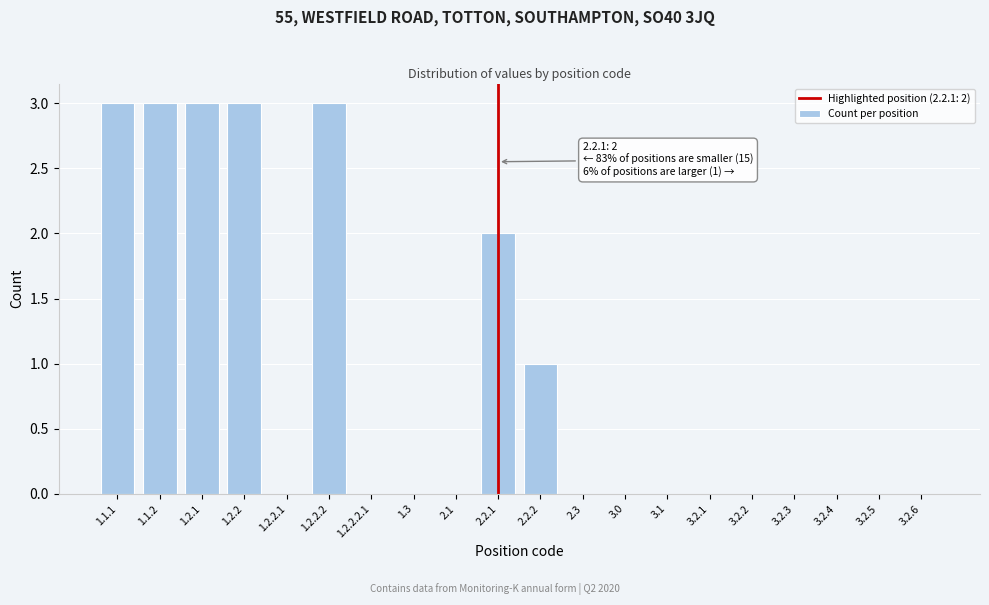

Reading left to right, transcribe all the data shown in this chart.

1.1.1=3	1.1.2=3	1.2.1=3	1.2.2=3	1.2.2.1=0	1.2.2.2=3	1.2.2.2.1=0	1.3=0	2.1=0	2.2.1=2	2.2.2=1	2.3=0	3.0=0	3.1=0	3.2.1=0	3.2.2=0	3.2.3=0	3.2.4=0	3.2.5=0	3.2.6=0